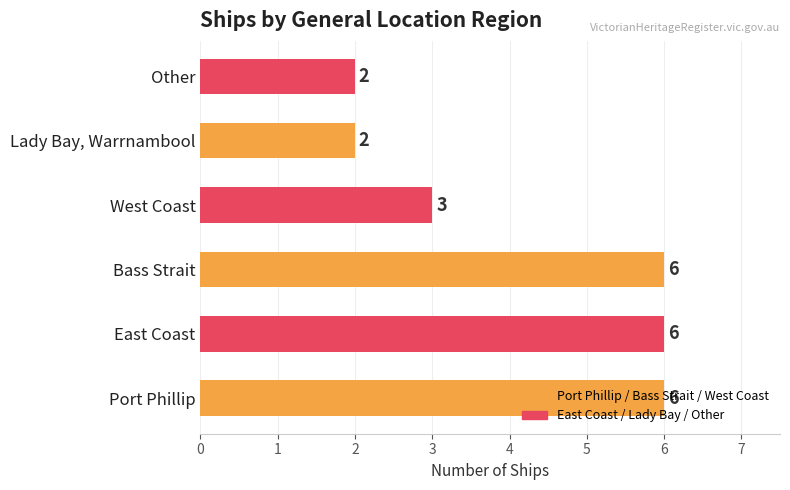

What is the label of the 5th bar from the left?

Lady Bay, Warrnambool